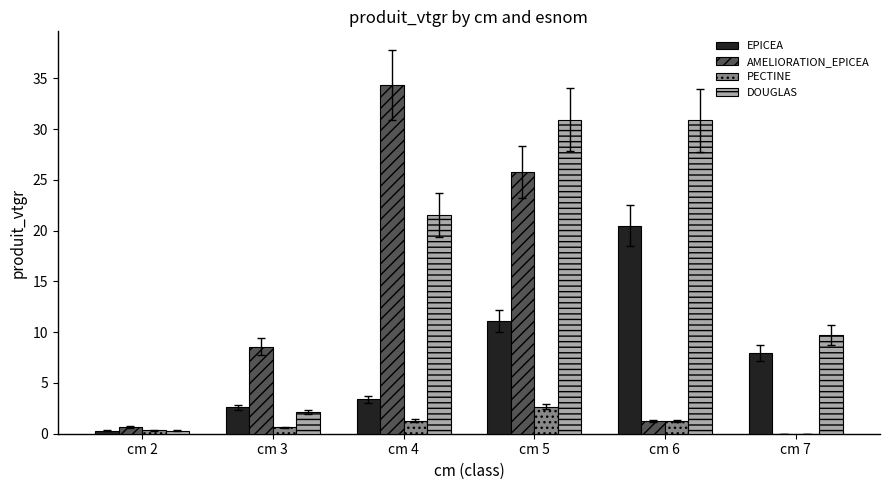

What is the approximate value of PECTINE at cm 5?

2.7